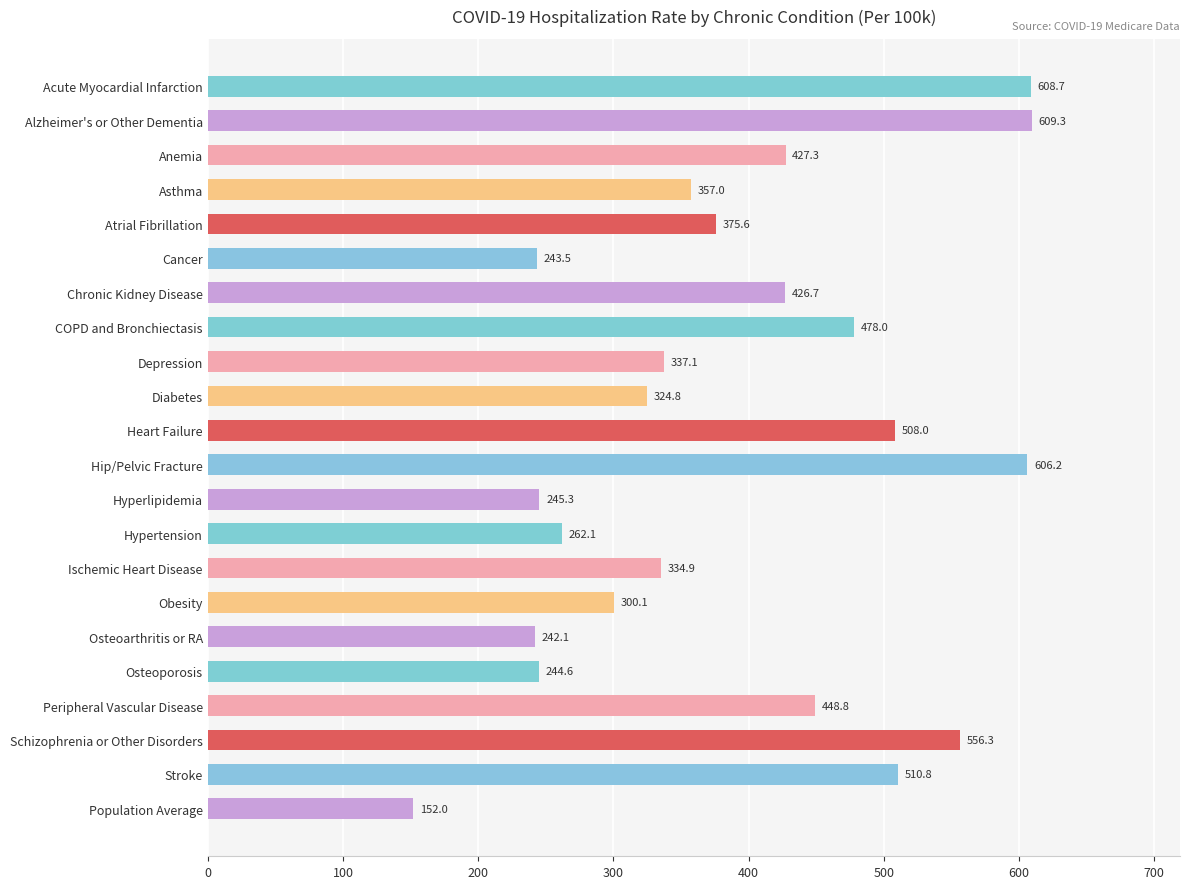

Which has a higher value, Asthma or Hyperlipidemia?

Asthma